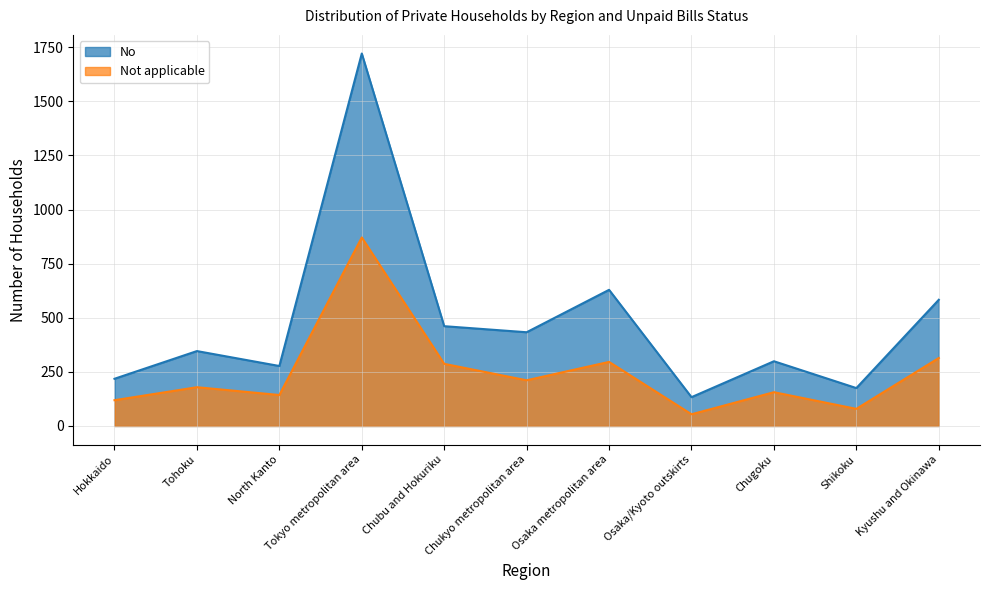

Which category has the highest value in the Not applicable series?

Tokyo metropolitan area